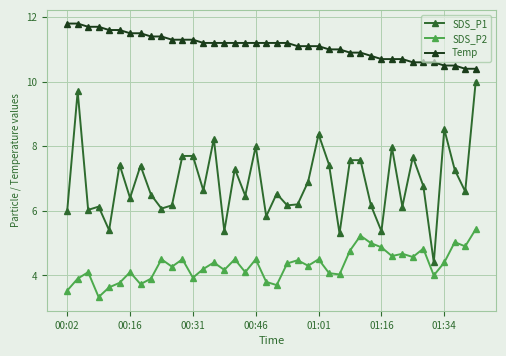

Which series has the largest total across all categories?

Temp